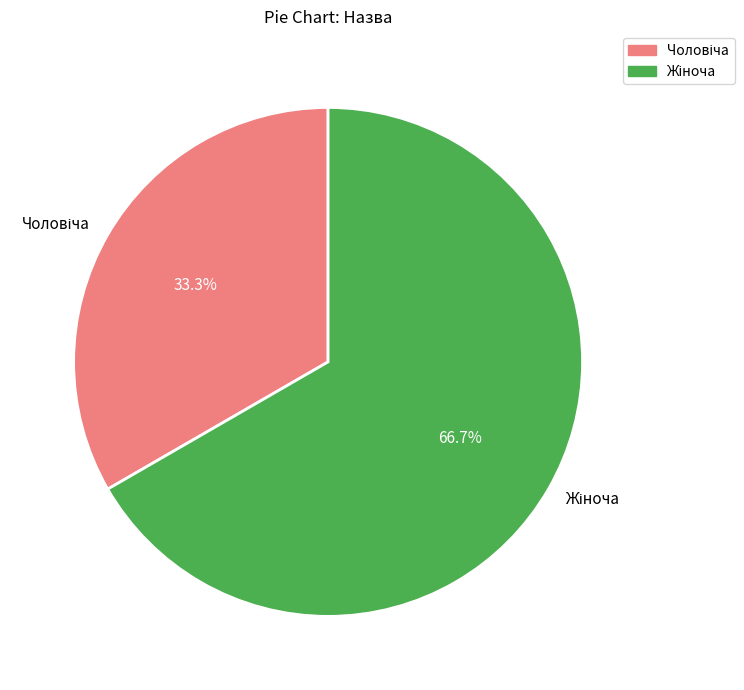

To the nearest percent, what is the average slice percentage?

50%